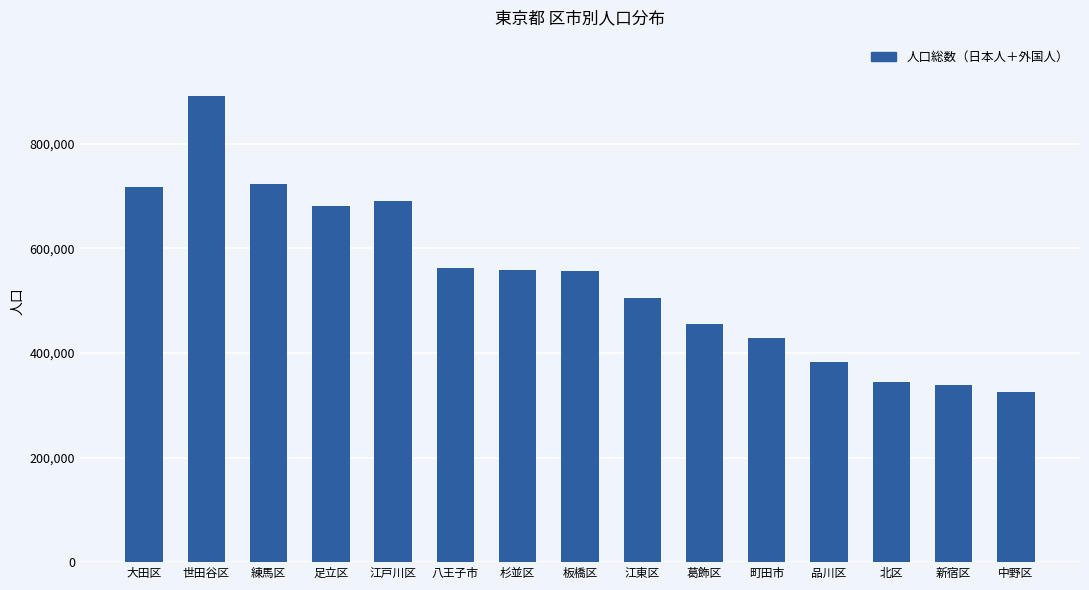

Is it true that the value at 江戸川区 is 691174?

True